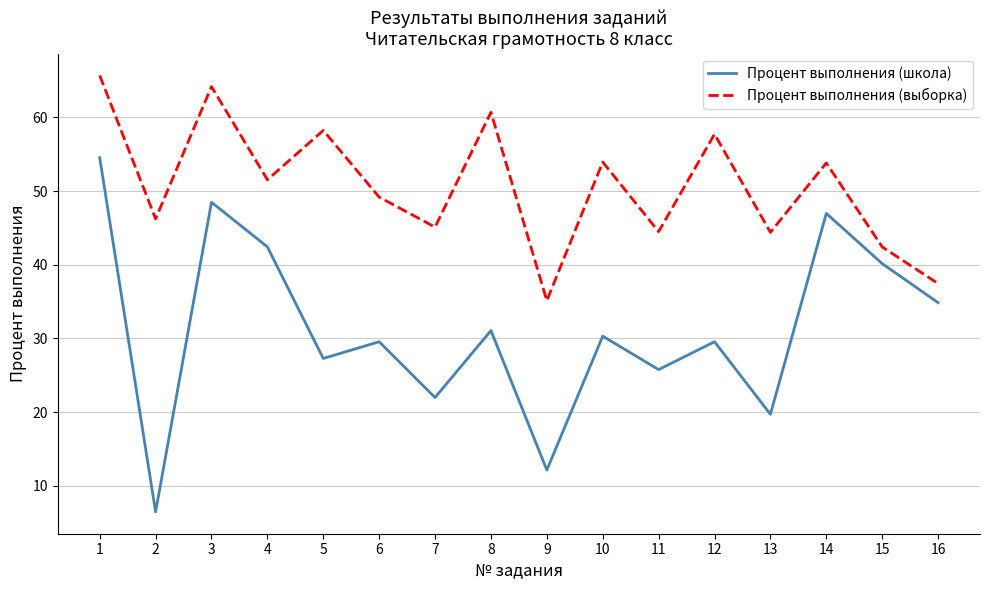

The value of Процент выполнения (школа) at 12 is 29.5. True or false?

True